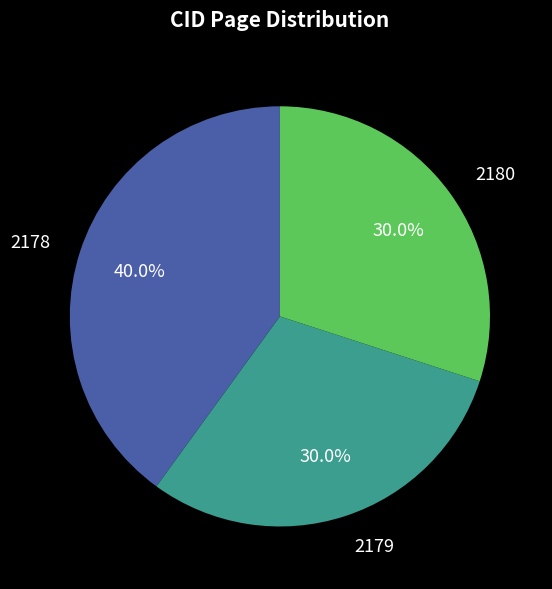

Is there a majority slice in this chart?

No